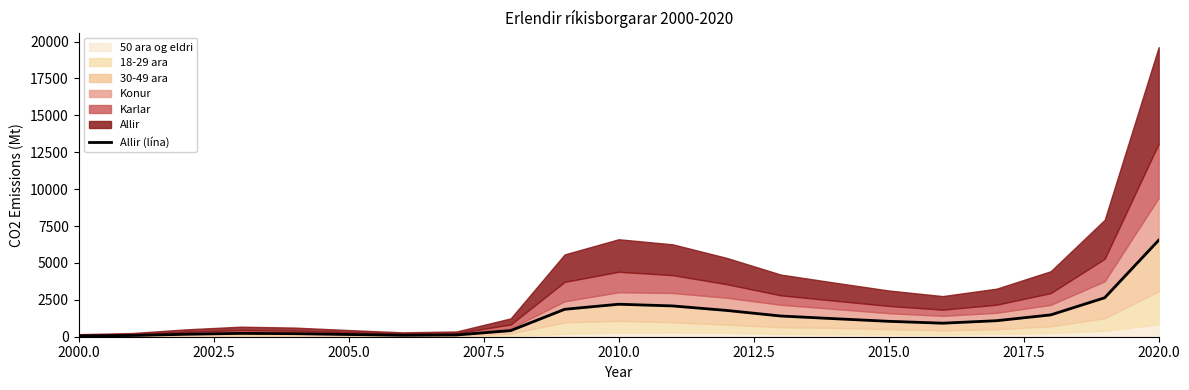

What is the sum of all values?

25780.7